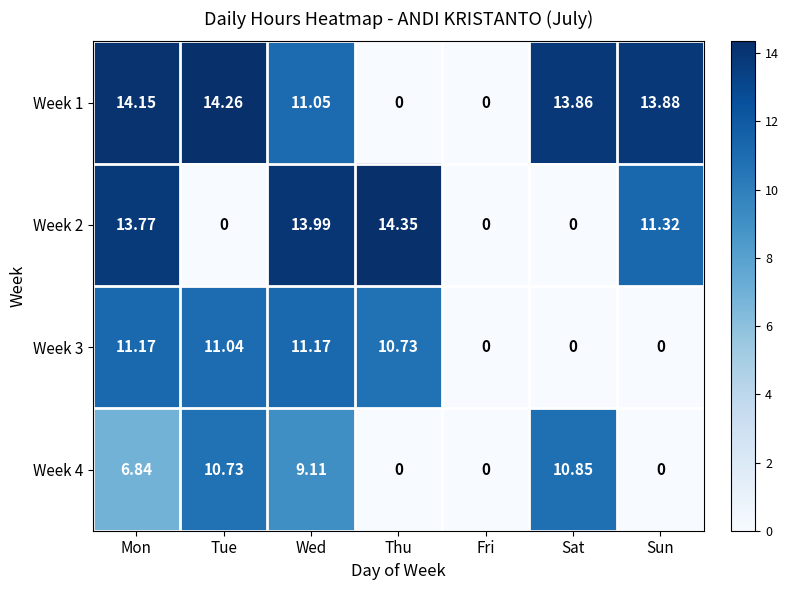

List the series in order of their peak value, lowest first.

Week 4, Week 3, Week 1, Week 2